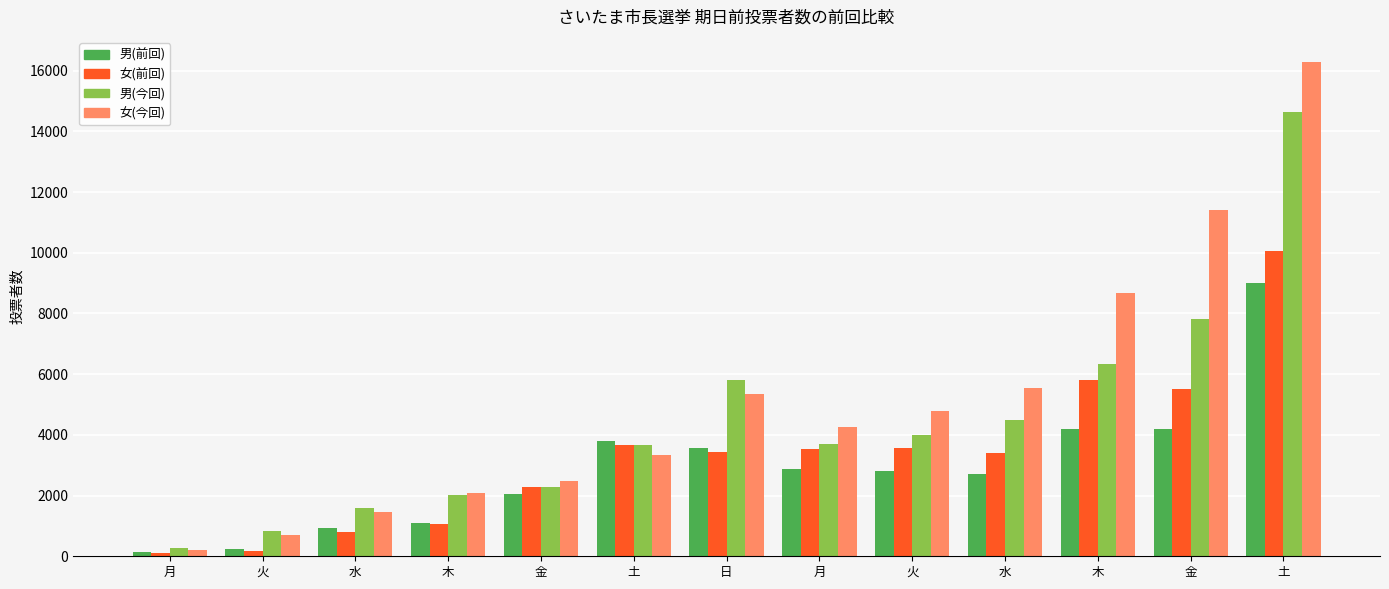

Which category has the highest value in the 男(今回) series?

土